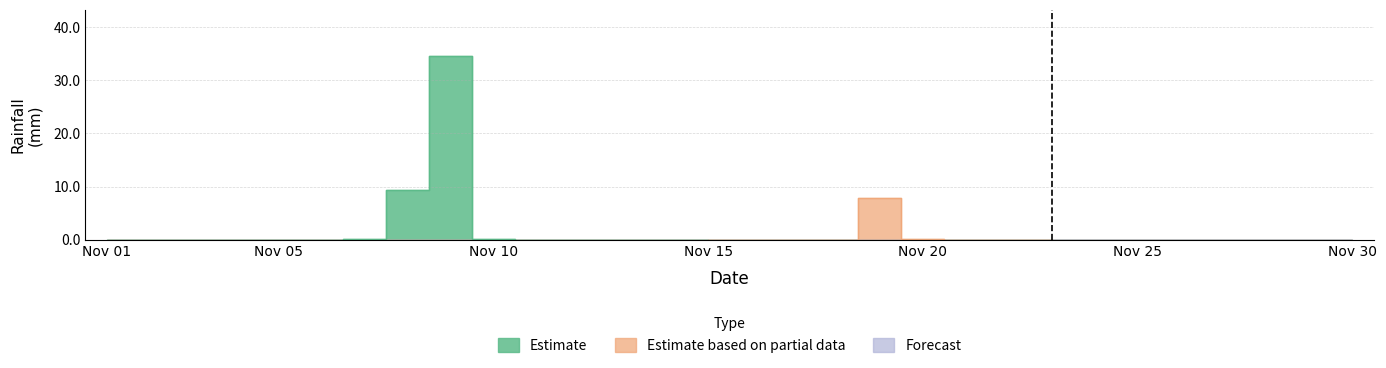

How many lines are shown in the chart?

1